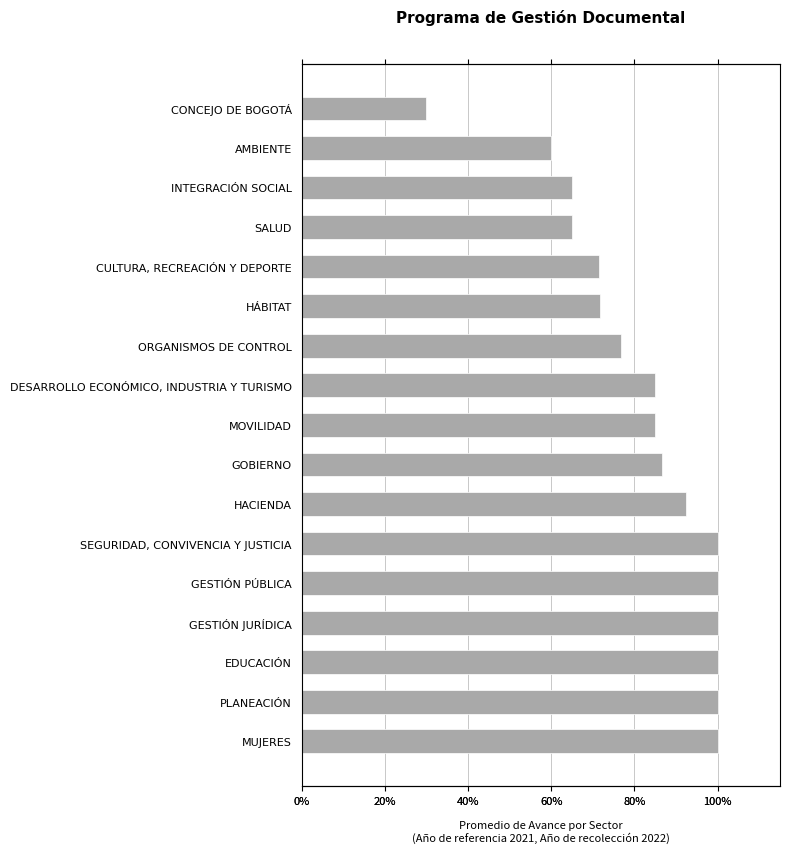

What is the sum of the values at DESARROLLO ECONÓMICO, INDUSTRIA Y TURISMO and INTEGRACIÓN SOCIAL?

1.5